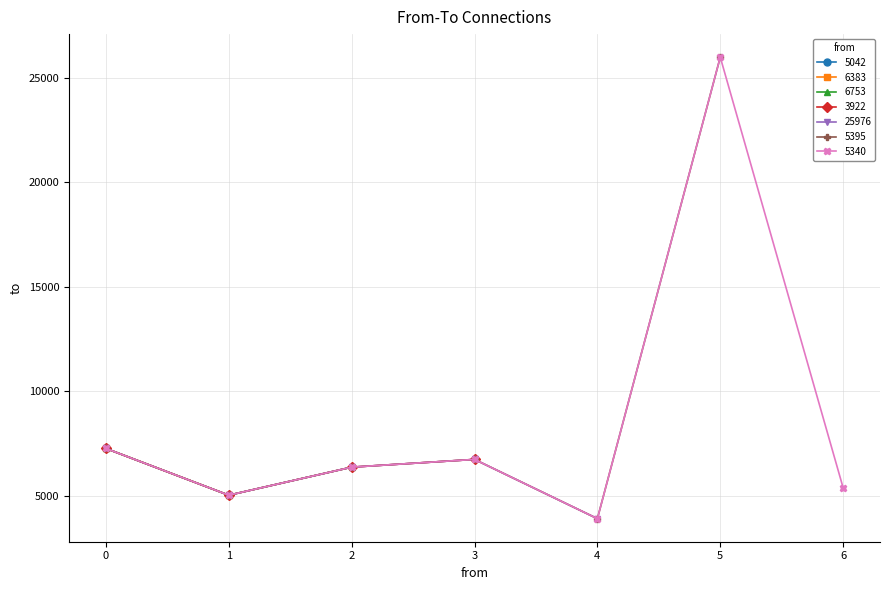

Rank the categories by 6753 value from lowest to highest.

1, 2, 0